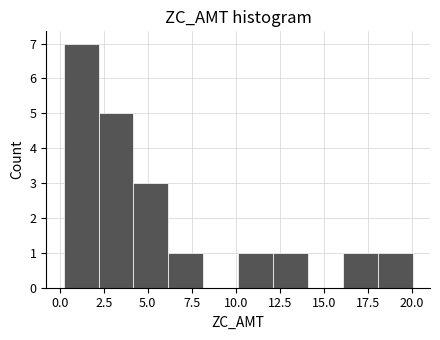

Read against the x-axis, roughly where is the centre of the tallest bar?

1.0